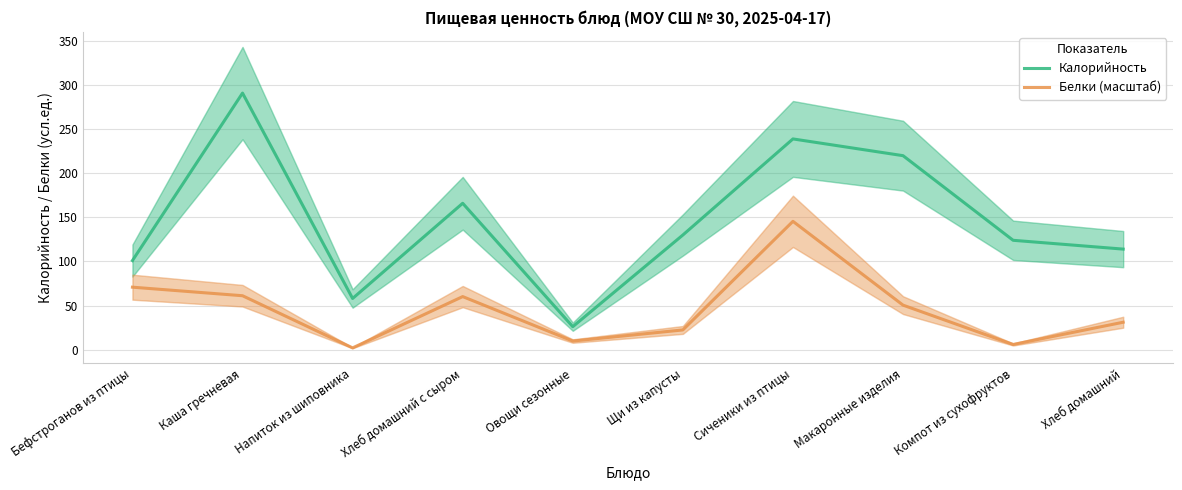

Which series has the largest total across all categories?

Калорийность